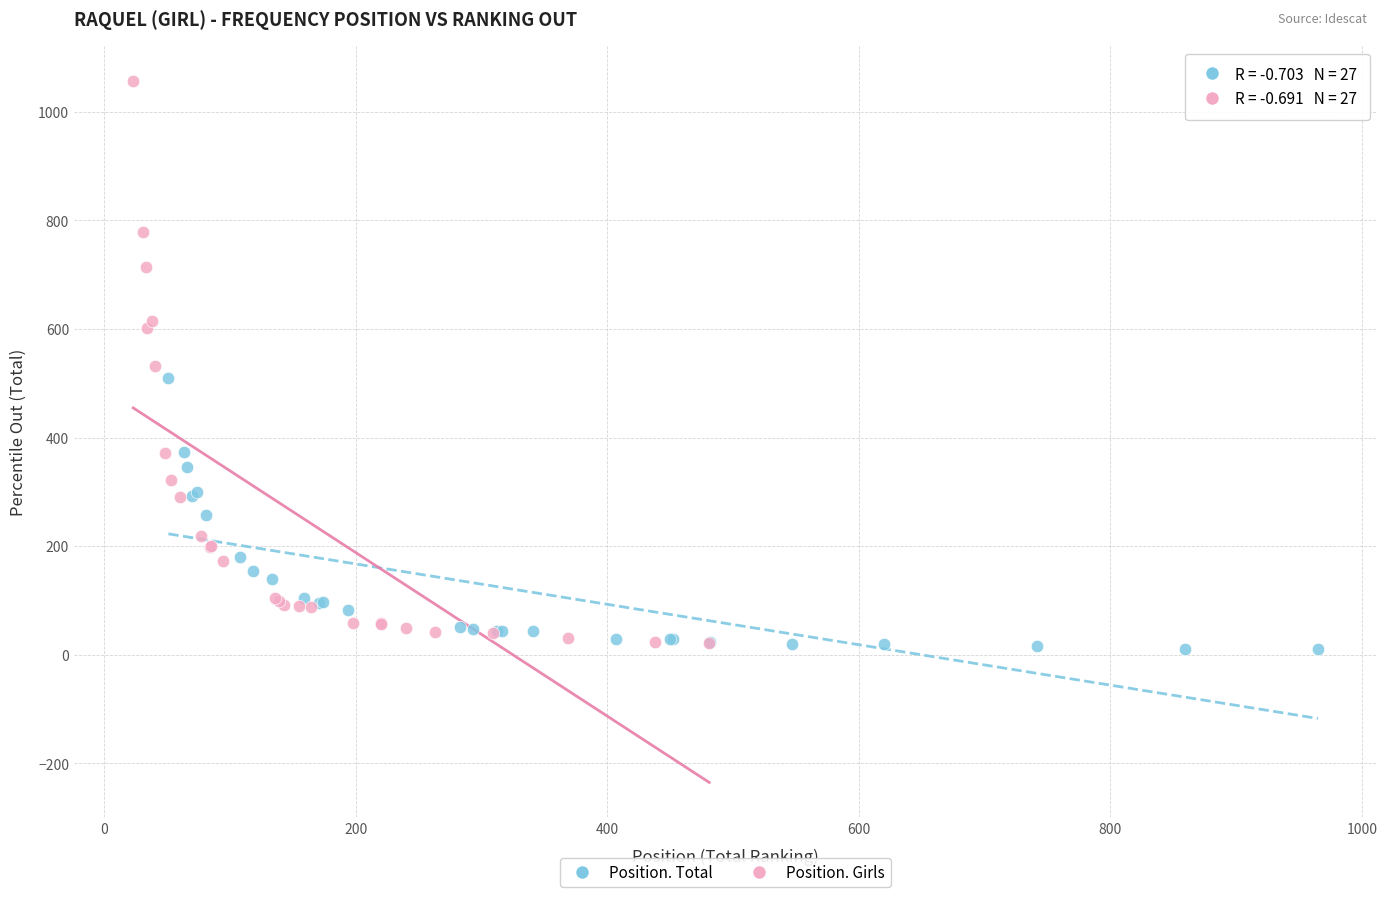

Which series has the widest spread of Y values?

Position. Girls